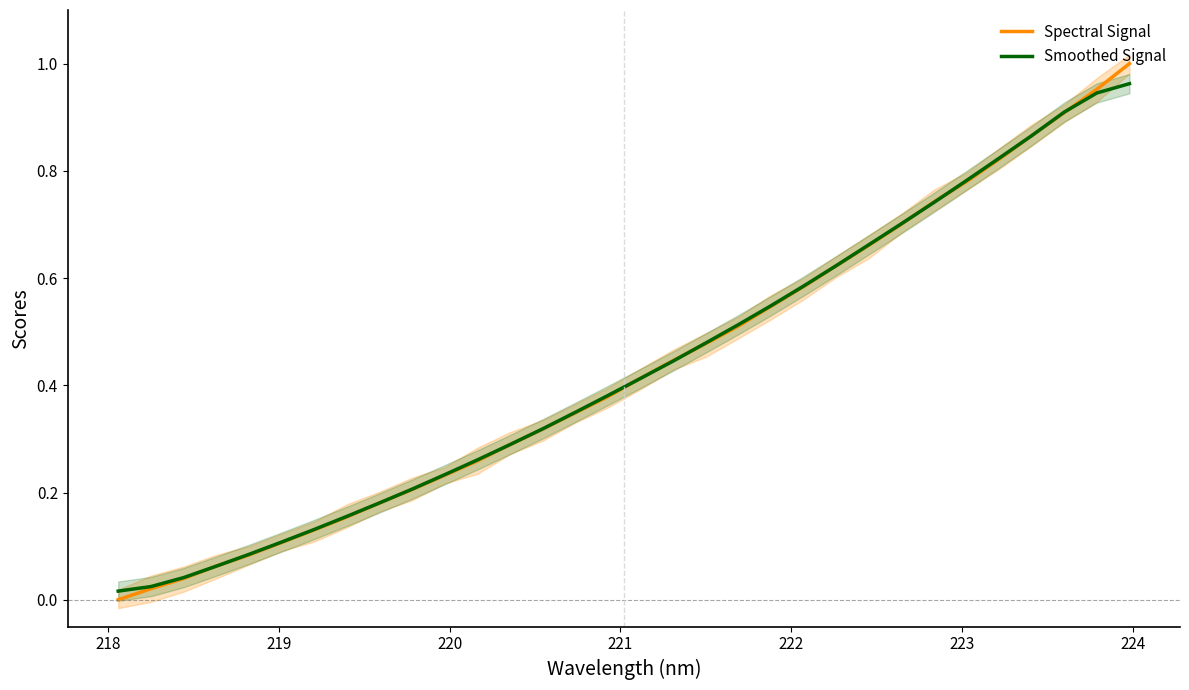

The value of Spectral Signal at 26 is 0.2. True or false?

False